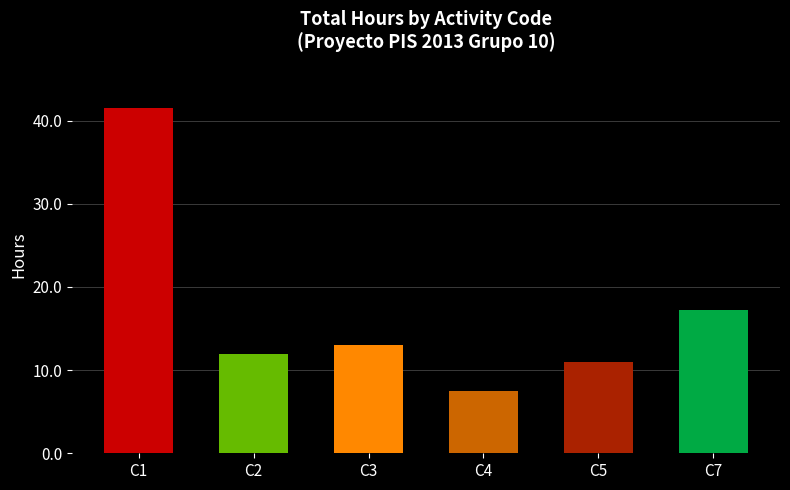

Rank the categories by value from highest to lowest.

C1, C7, C3, C2, C5, C4